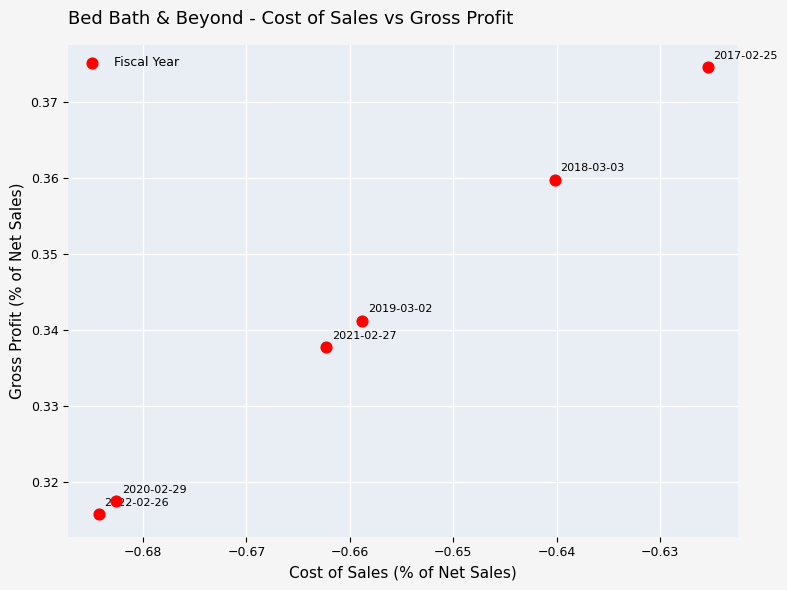

What is the average X value?

-0.7